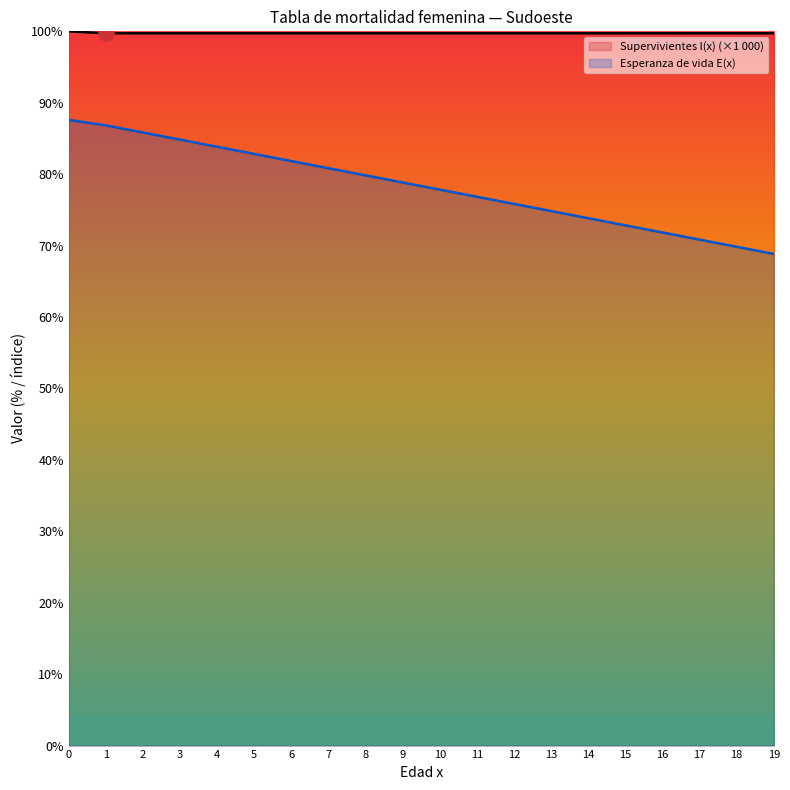

What is the total value across all series at 12?

175.6